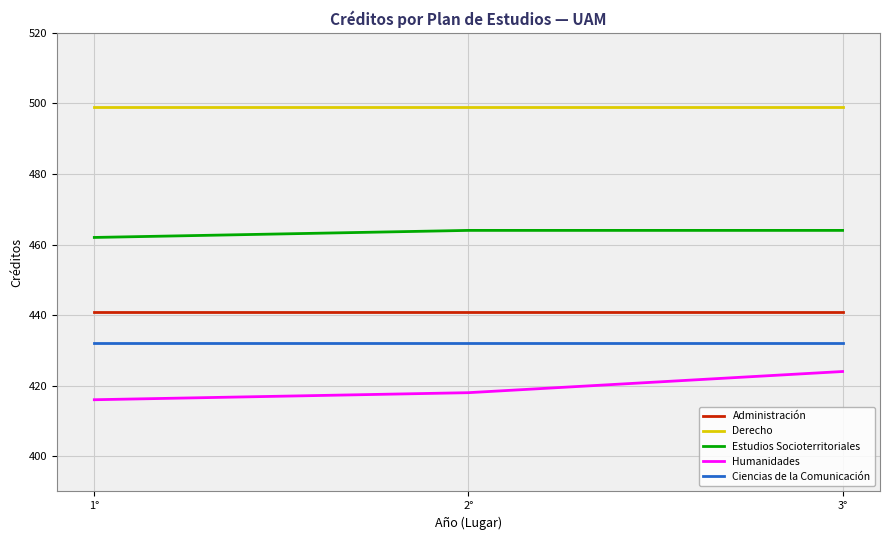

Reading left to right, list all the values displayed in this chart.

Administración: 441	441	441
Derecho: 499	499	499
Estudios Socioterritoriales: 462	464	464
Humanidades: 416	418	424
Ciencias de la Comunicación: 432	432	432